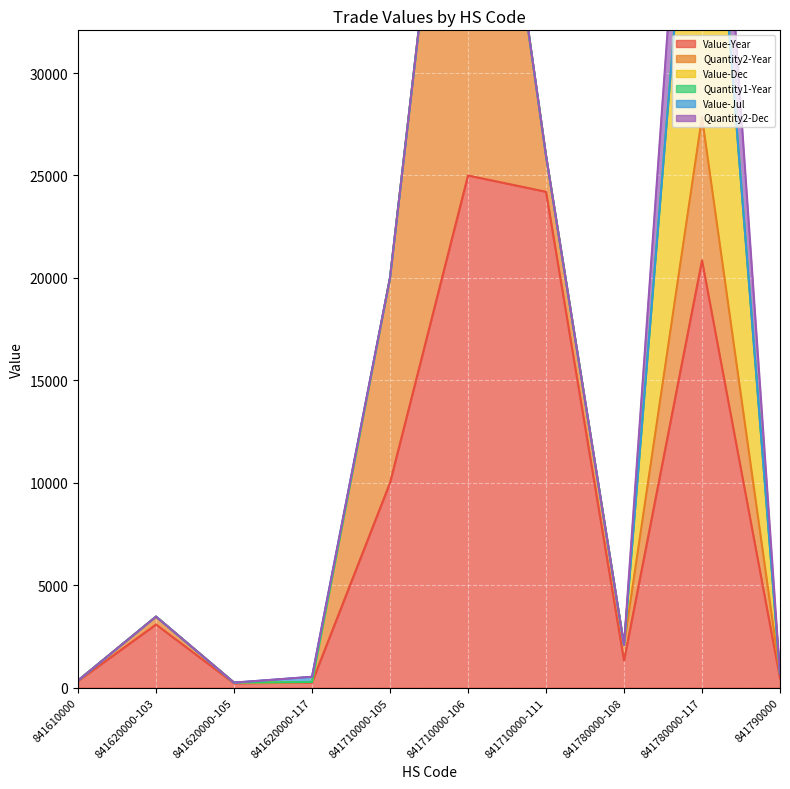

Where is the first local maximum for Value-Year?

841620000-103